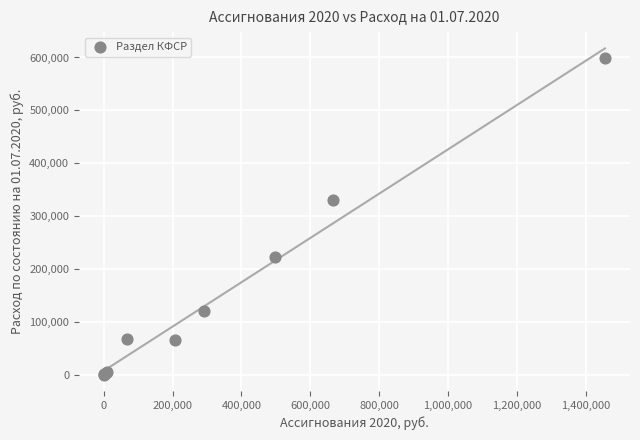

What Y value in the scatter plot is closest to 299325?

329763.2